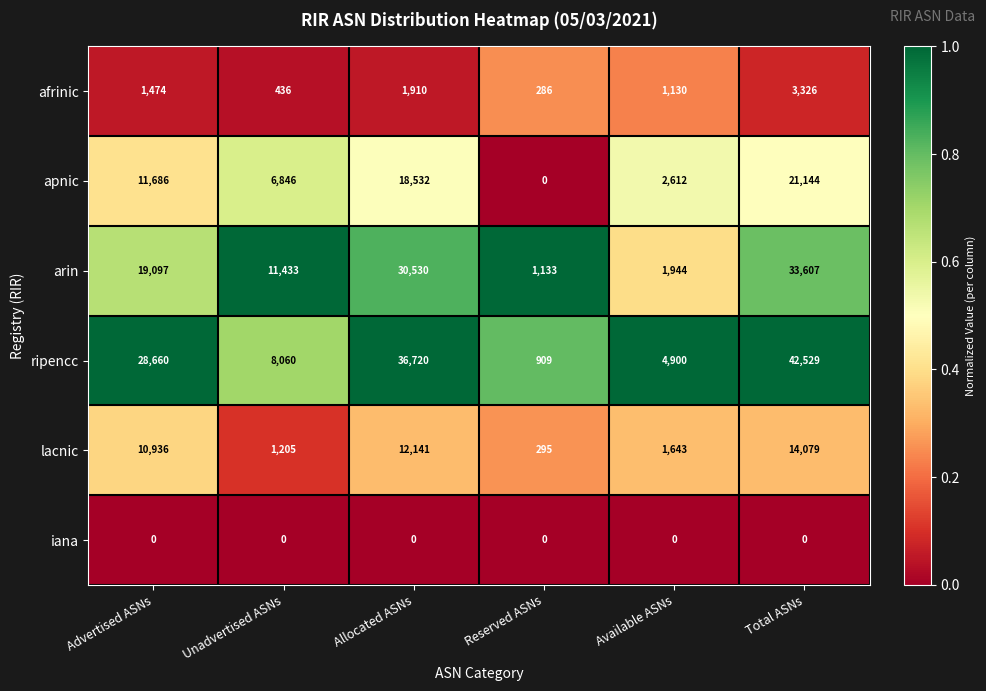

The value of ripencc at Allocated ASNs is 13464. True or false?

False